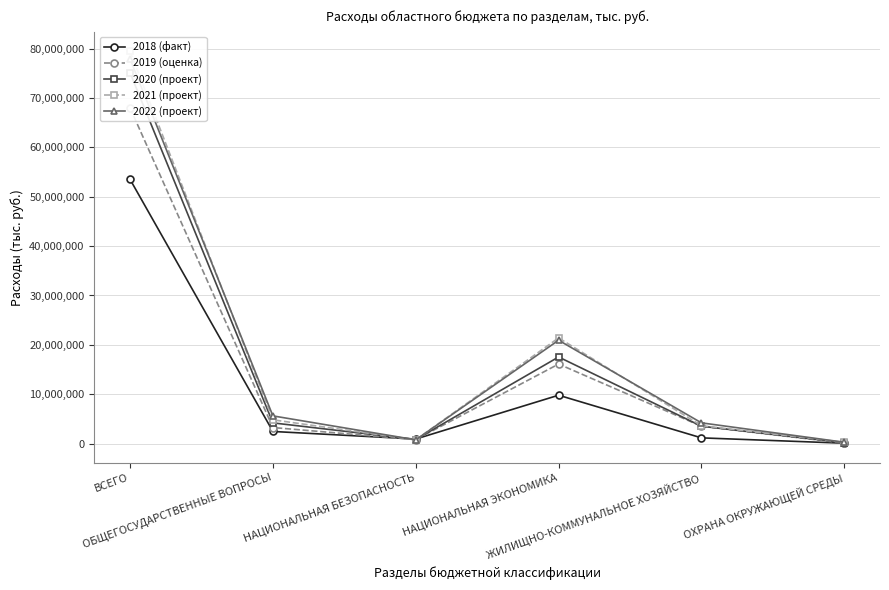

What is the difference between the 2021 (проект) values at ОБЩЕГОСУДАРСТВЕННЫЕ ВОПРОСЫ and ЖИЛИЩНО-КОММУНАЛЬНОЕ ХОЗЯЙСТВО?

1194432.0